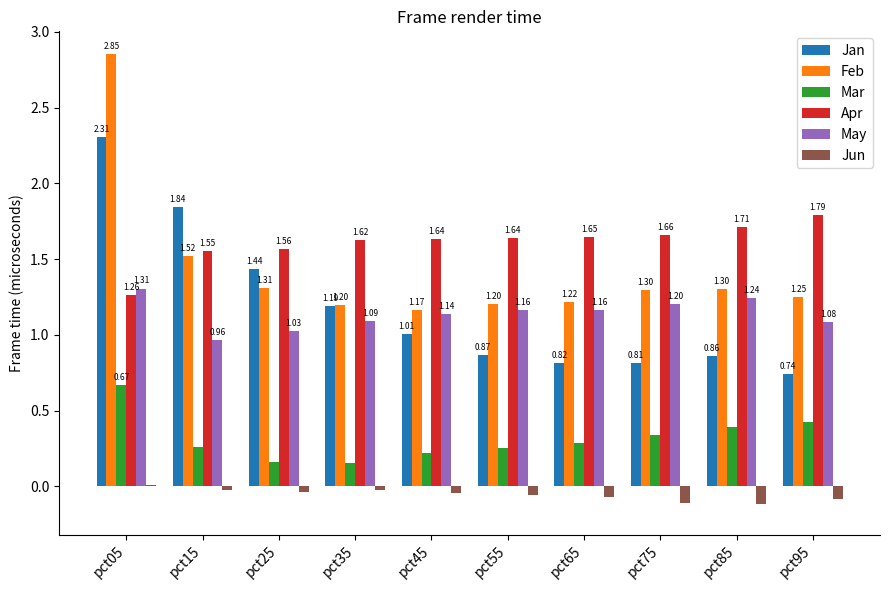

Which series changed the most between pct05 and pct75?

Feb